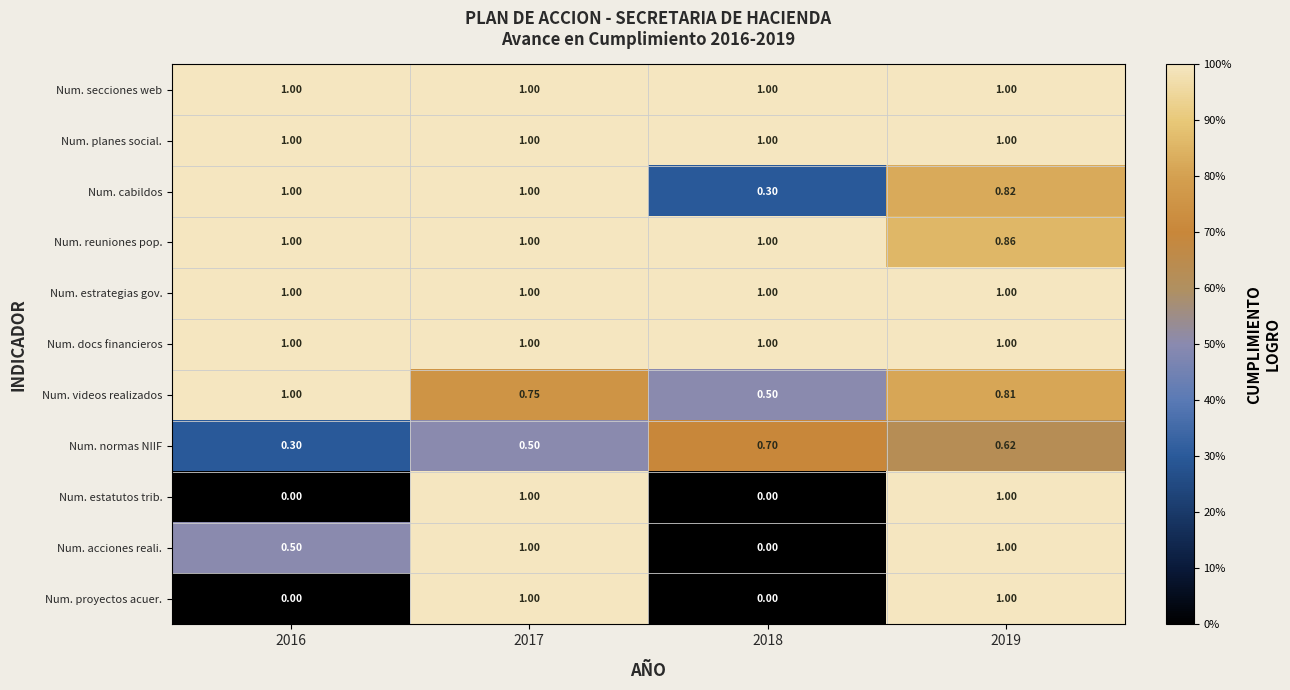

Between 2016 and 2018, which series saw the biggest shift?

Num. cabildos